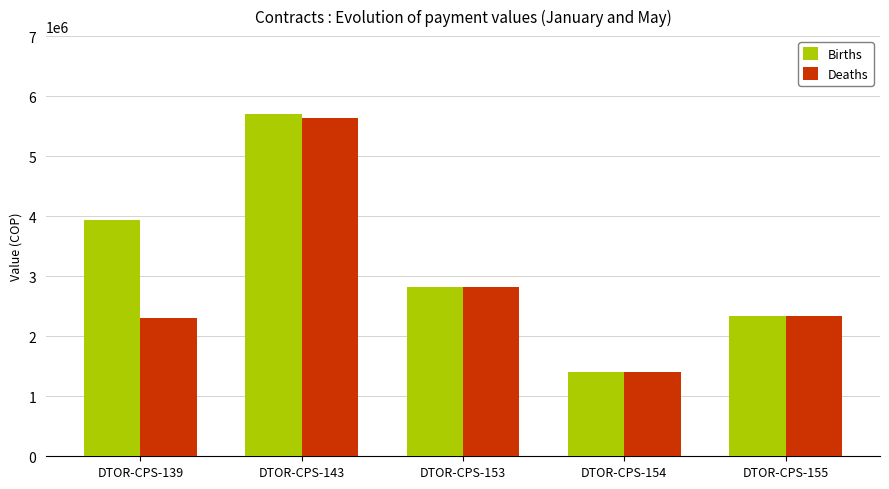

Read the Births value at DTOR-CPS-155, to the nearest 10.

2330000